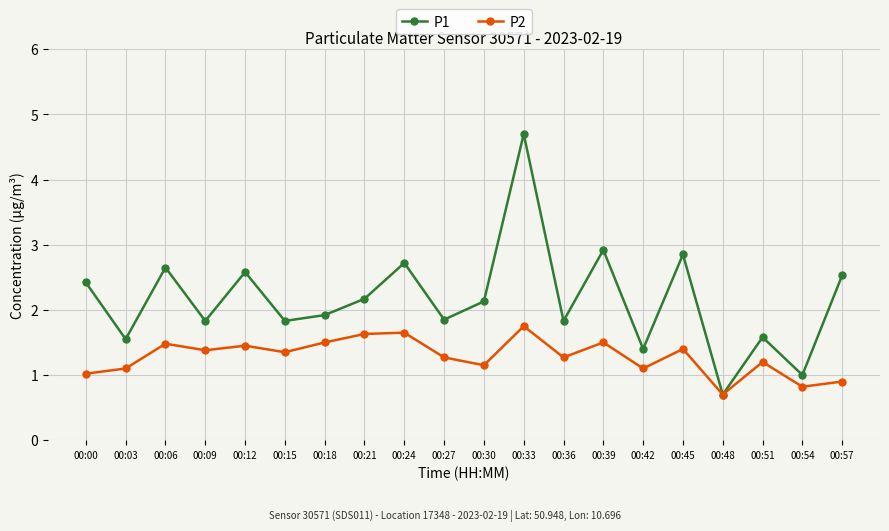

What is the sum of all P2 values?

25.6